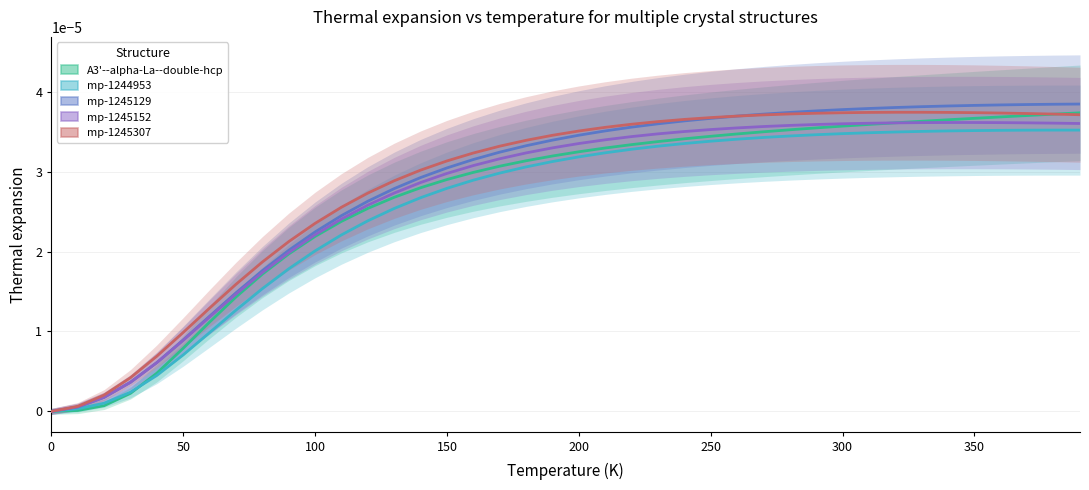

True or false: mp-1245129 a=11.7641 and A3'--alpha-La--double-hcp a=2.8458 intersect in this chart.

False